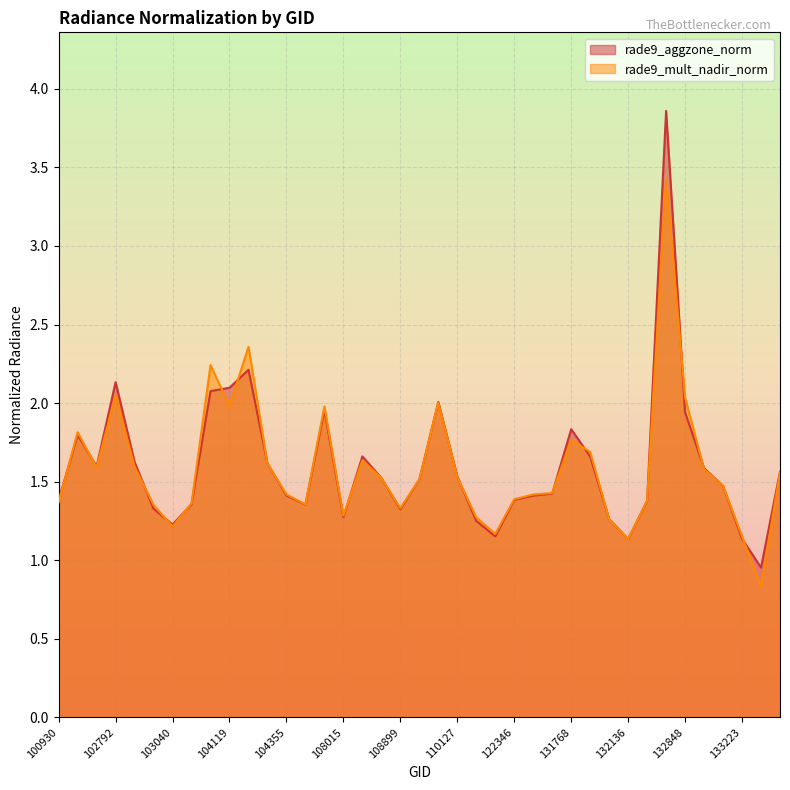

Rank the series at 103032 from highest to lowest value.

rade9_mult_nadir_norm, rade9_aggzone_norm